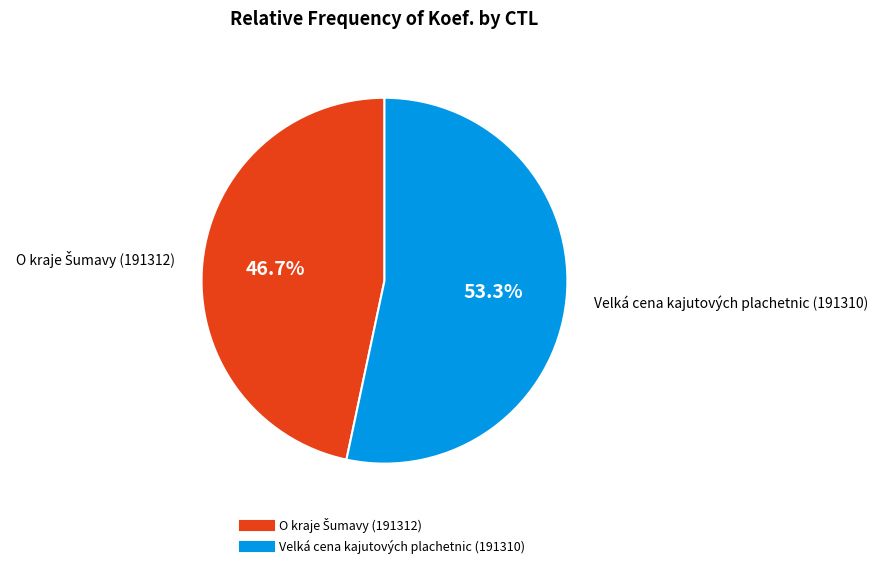

Is there any slice that represents more than half of the pie?

Yes